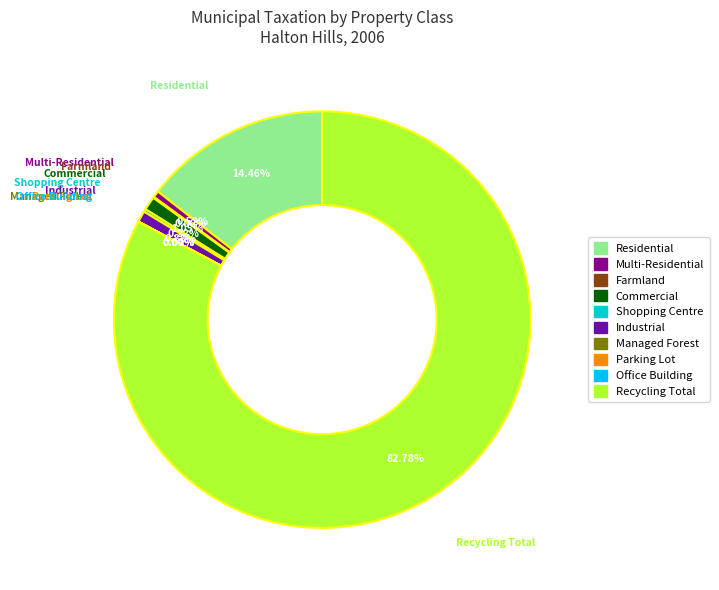

What percentage is the Multi-Residential slice, to the nearest percent?

1%